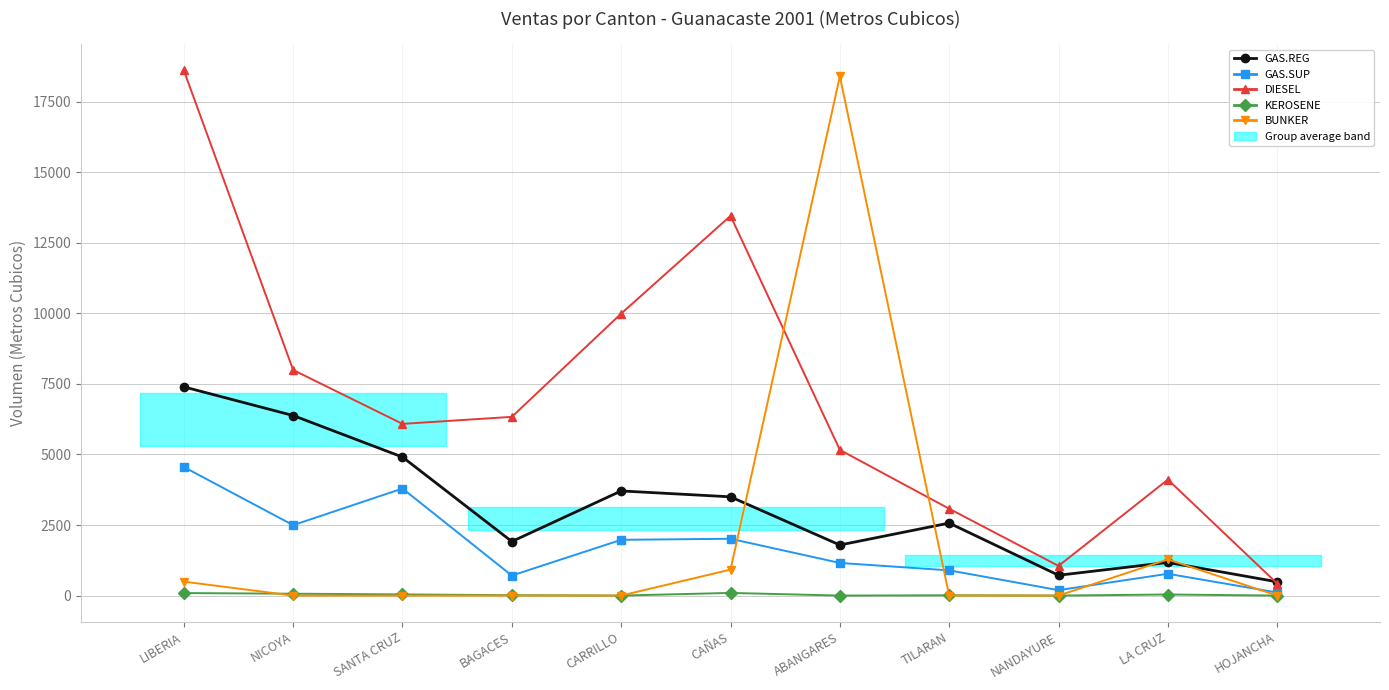

At which label does KEROSENE reach its minimum?

CARRILLO